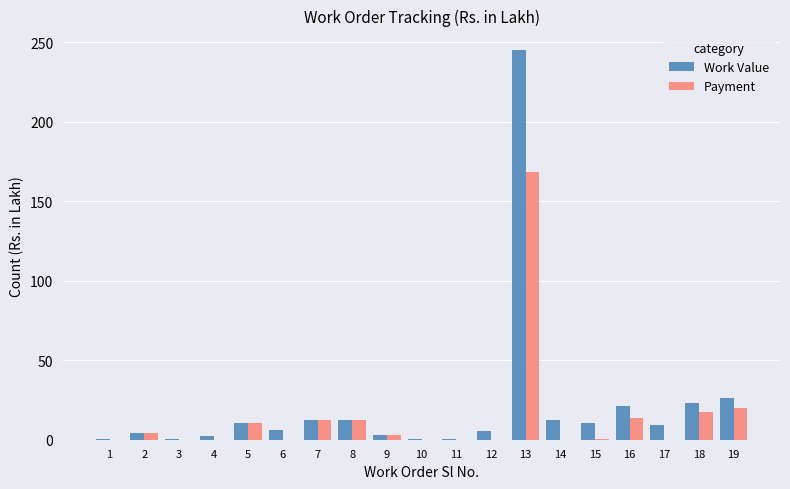

The Work Value series shows 12.7 at 7. True or false?

True